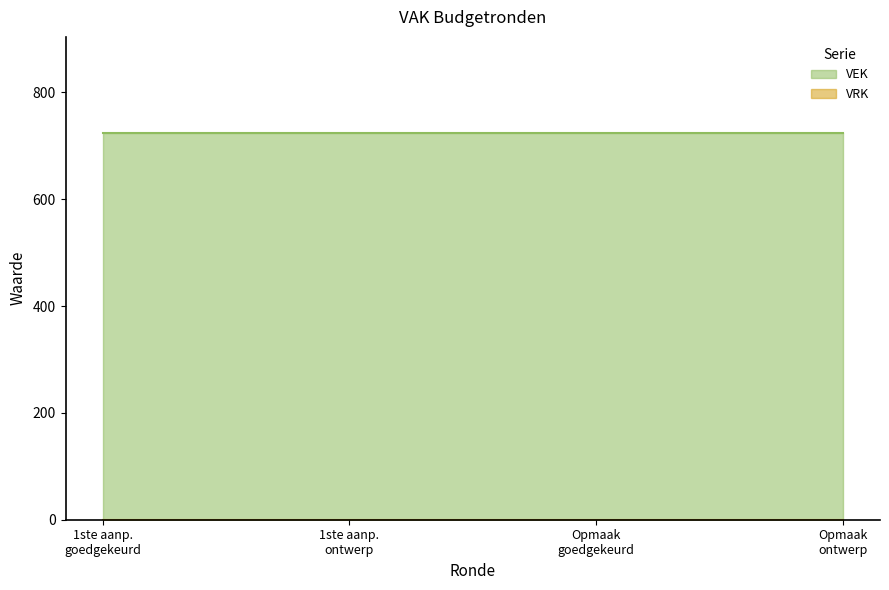

Between 2023 Opmaak – goedgekeurd and 2023 Opmaak - ontwerp, which is larger?

2023 Opmaak – goedgekeurd